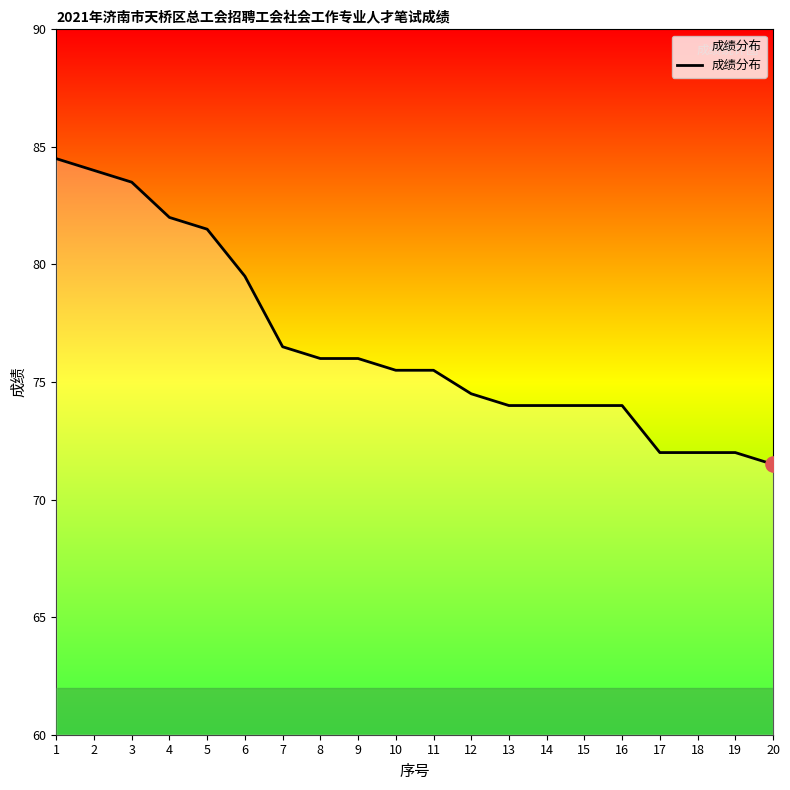

Between 1 and 3, which is larger?

1